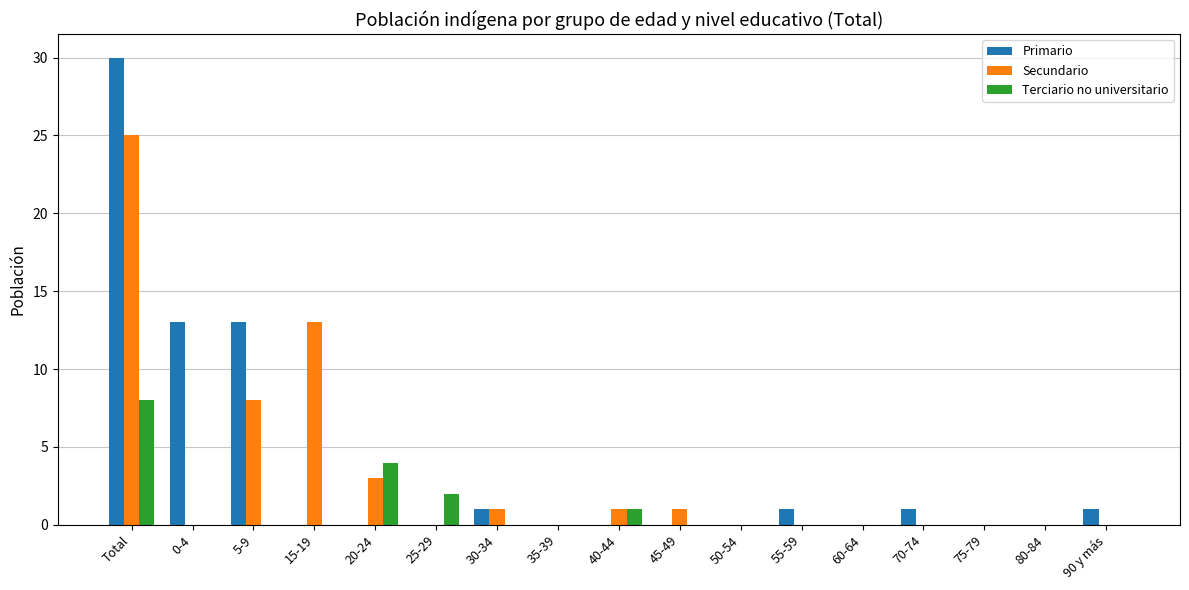

What is the spread (max minus min) of values at Total?

22